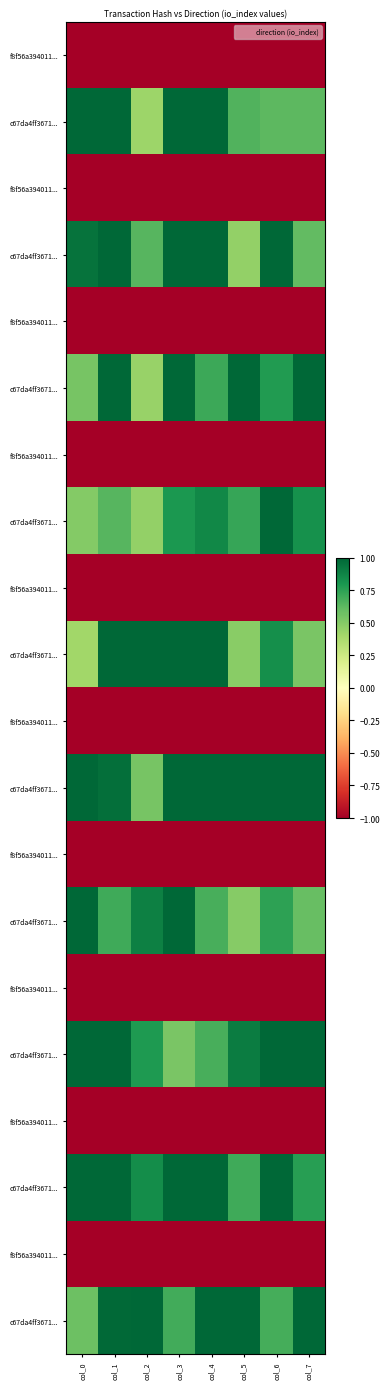

What is the spread (max minus min) of values at col_3?

2.0